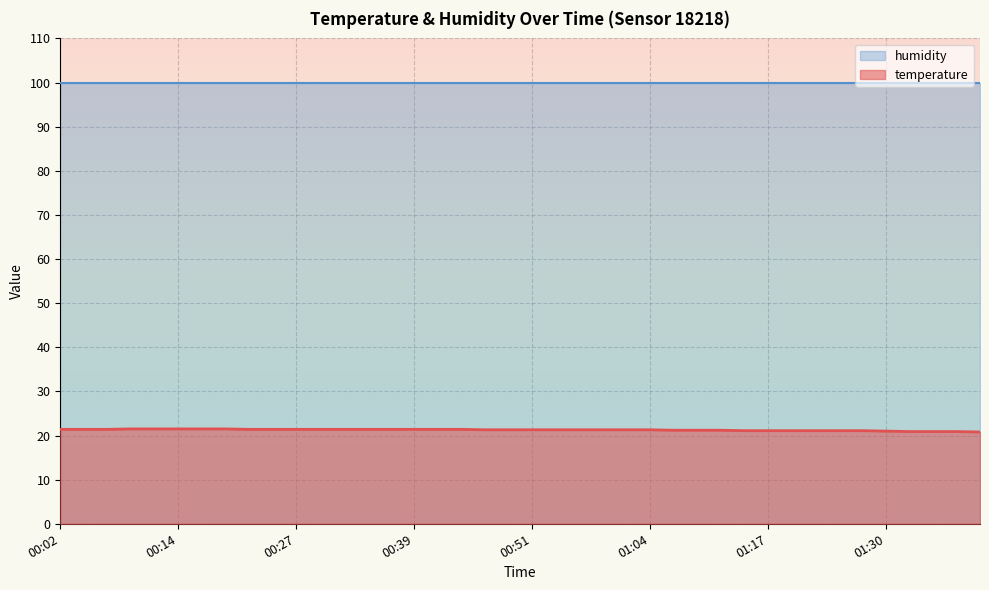

What is the difference between the maximum and second lowest values?

0.6